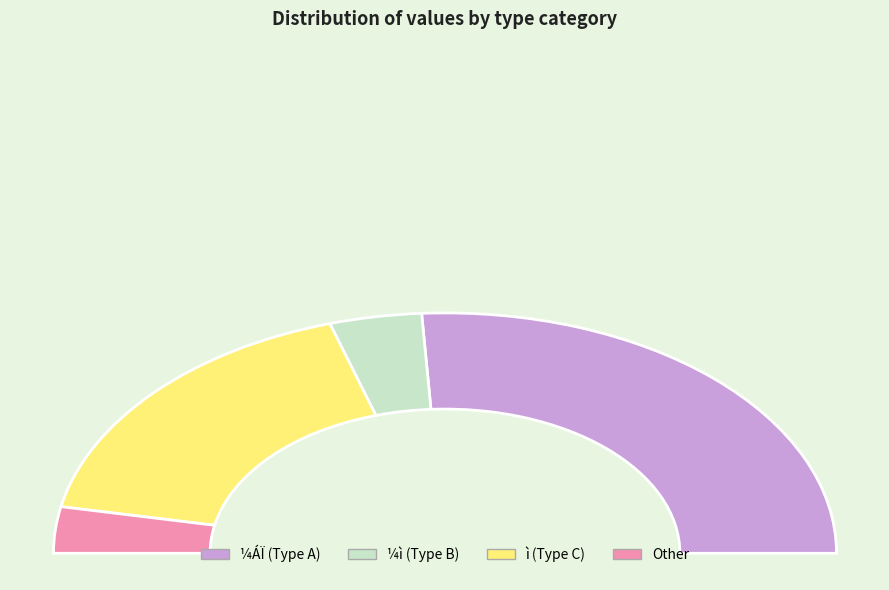

Does 6 account for over 50% of the chart?

No